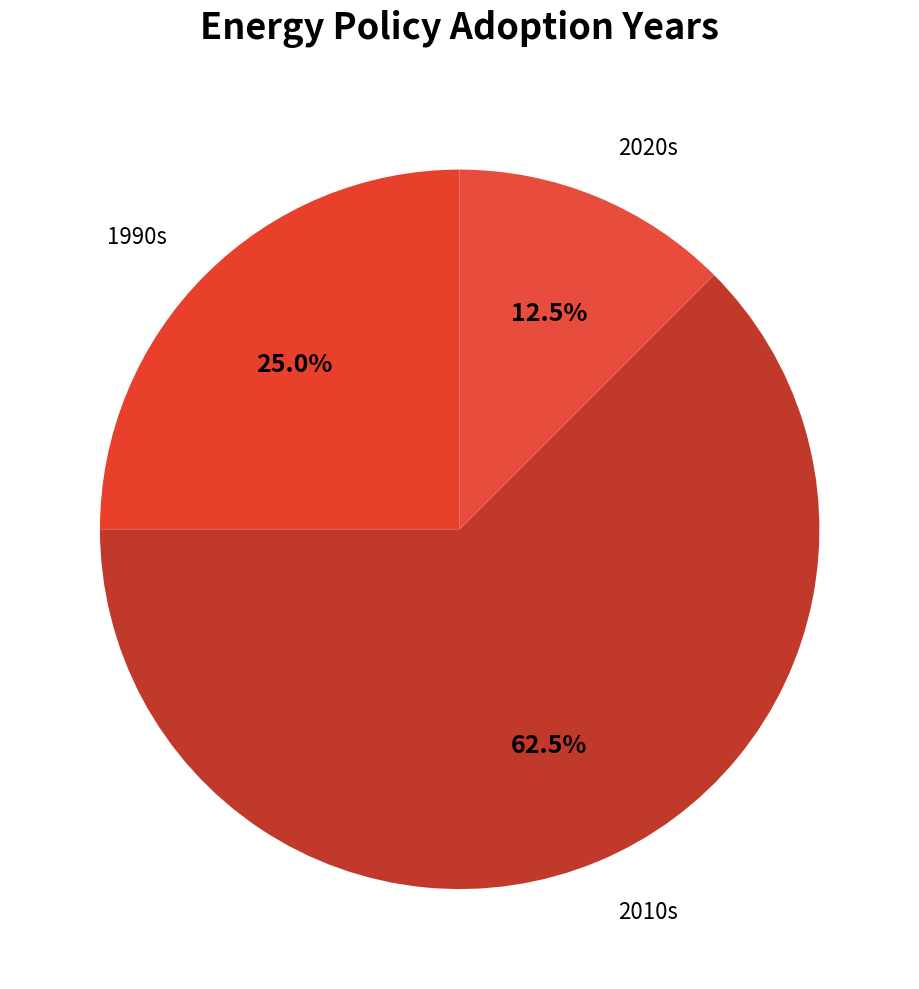

How many segments does this pie chart have?

3